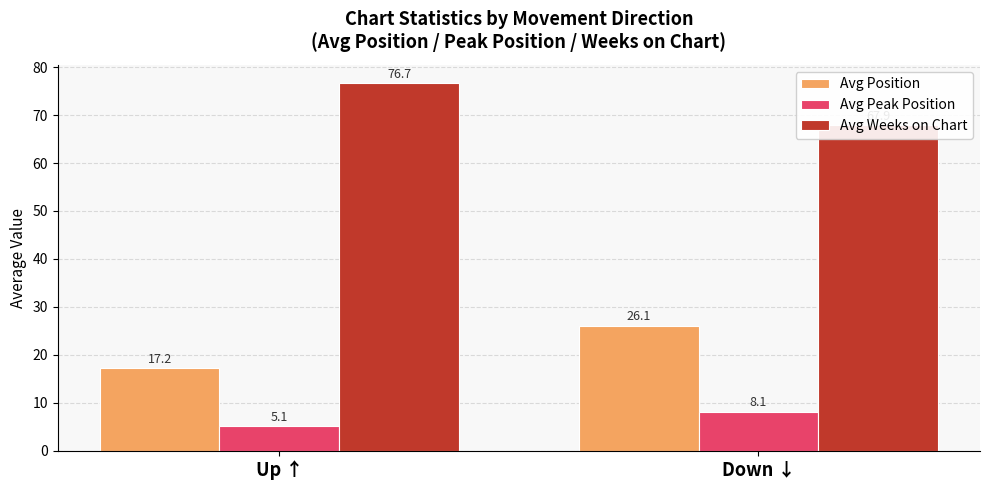

Which label corresponds to the largest value in the chart?

Up ↑